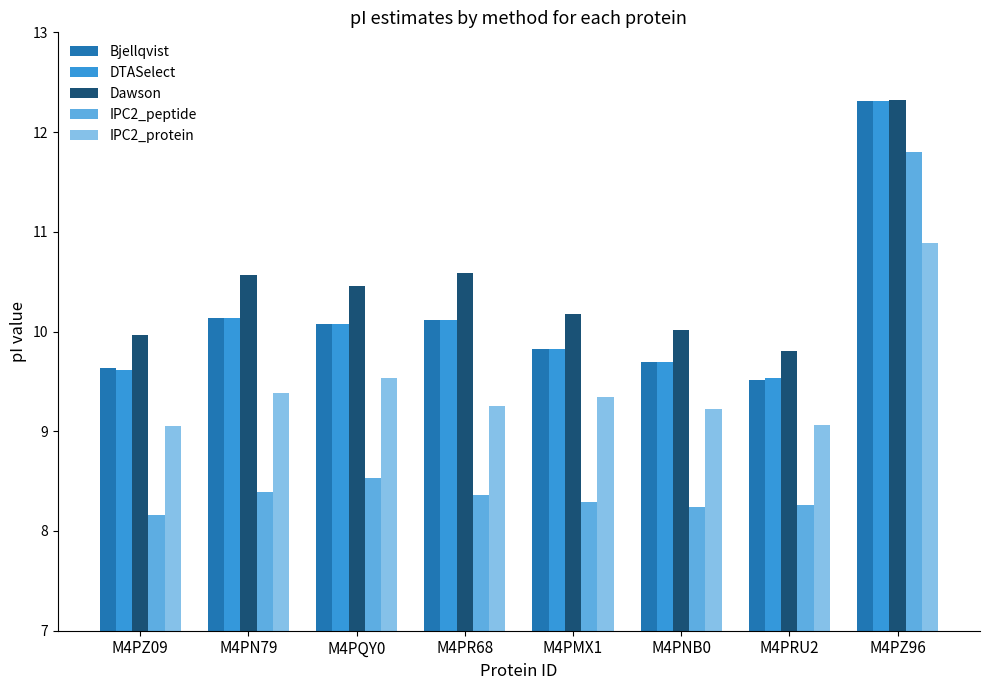

Is the value of DTASelect at M4PQY0 greater than the value of Dawson at M4PRU2?

Yes